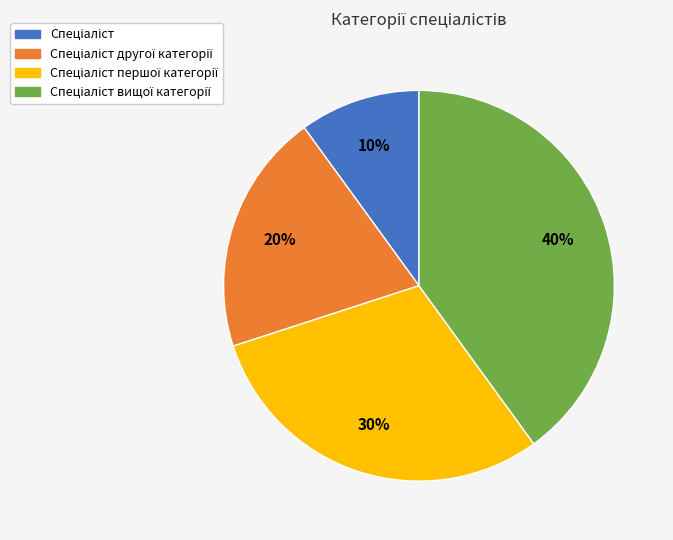

Is there a majority slice in this chart?

No